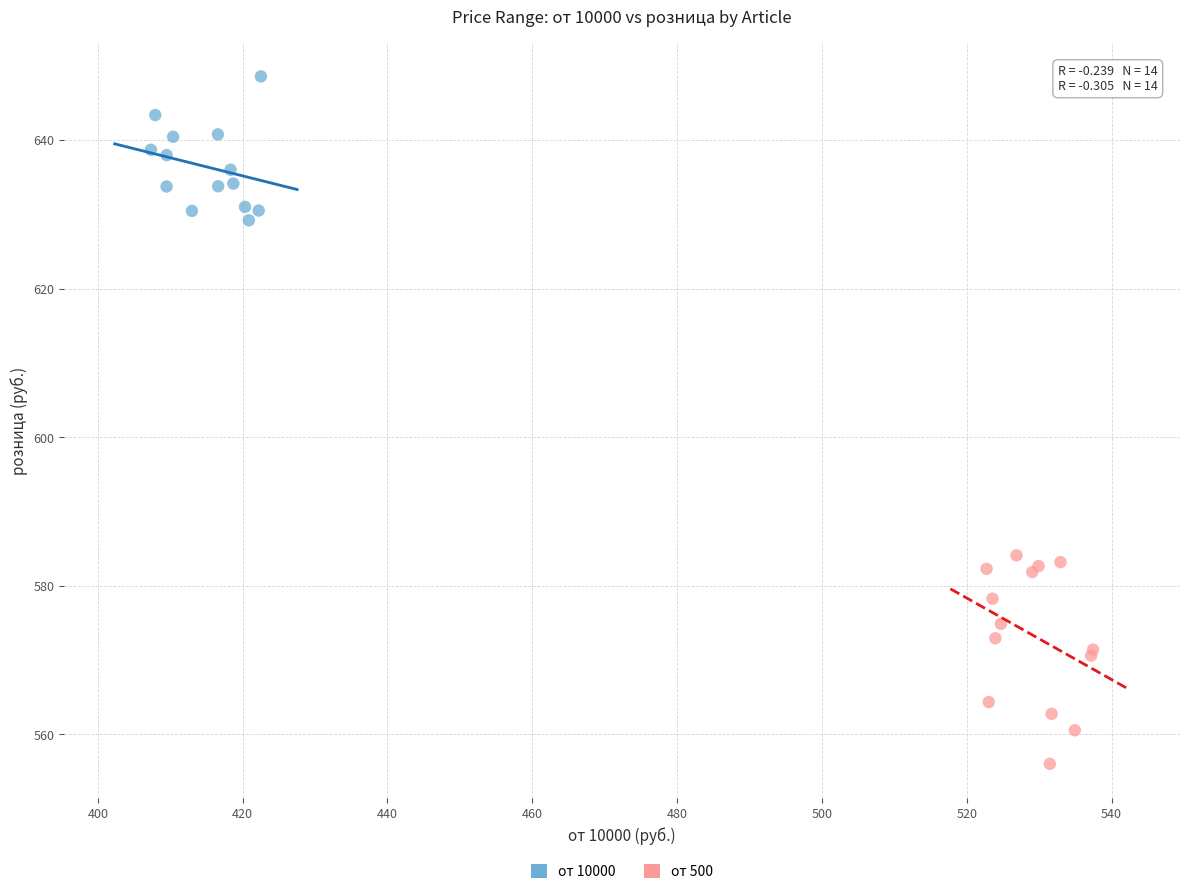

Which series has the largest Y range (max minus min)?

от 500